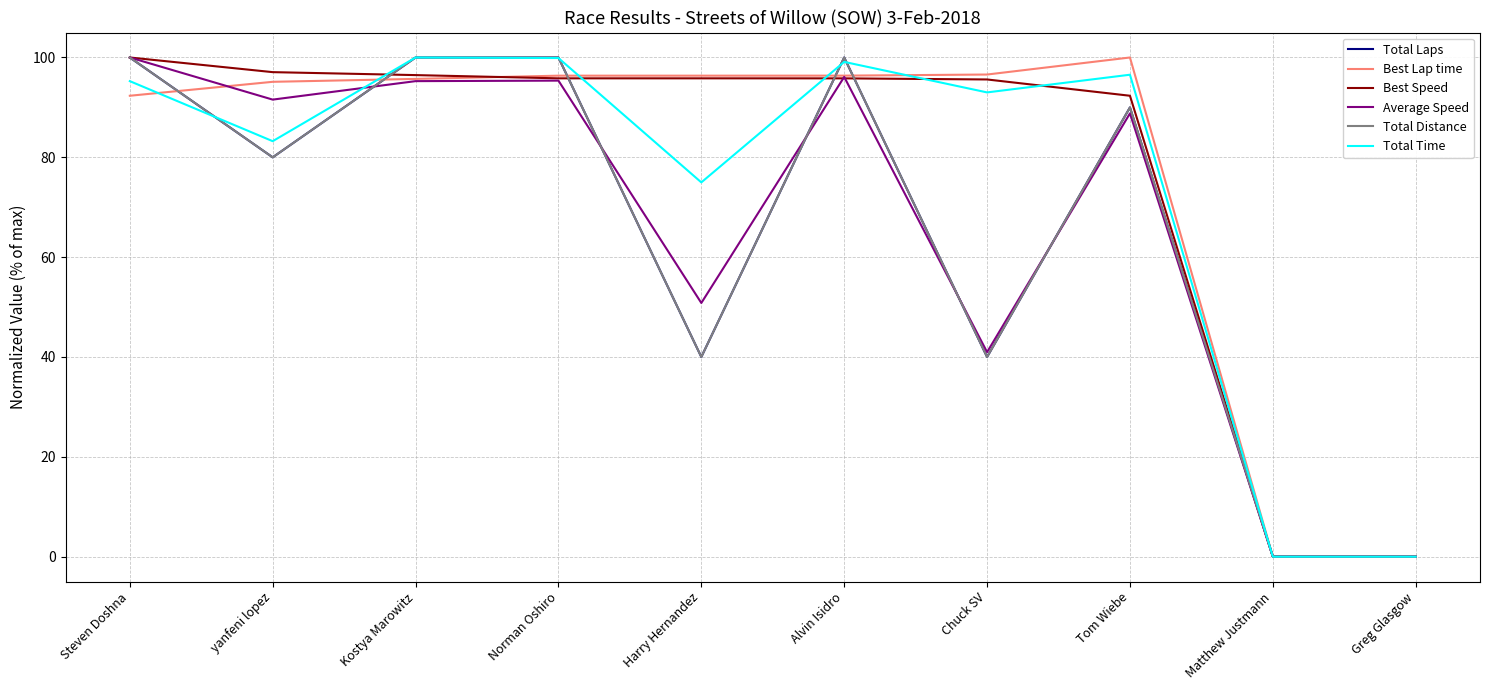

At Harry Hernandez, list the series in order from smallest to largest.

Total Laps, Total Distance, Average Speed, Total Time, Best Speed, Best Lap time